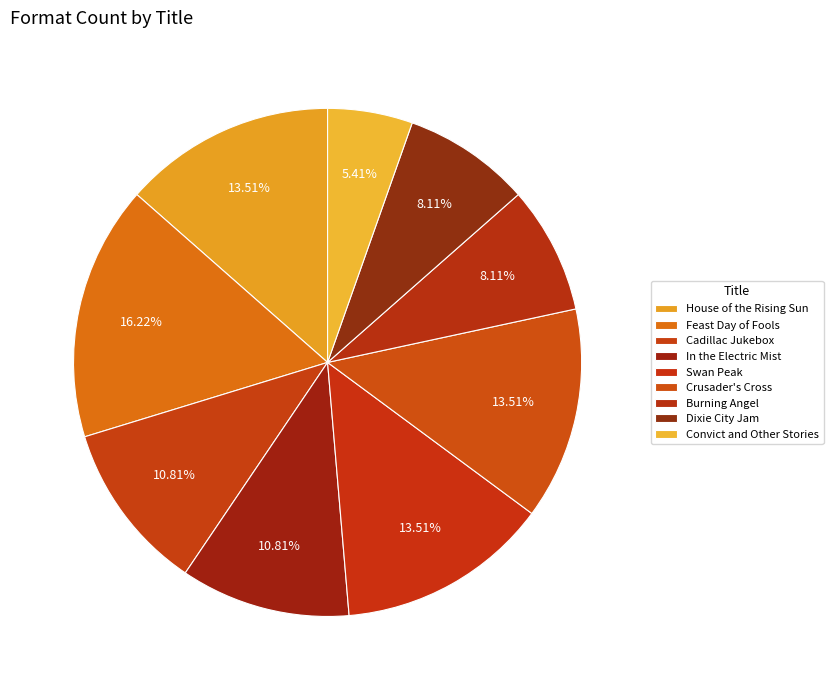

How many slices are in this pie chart?

9